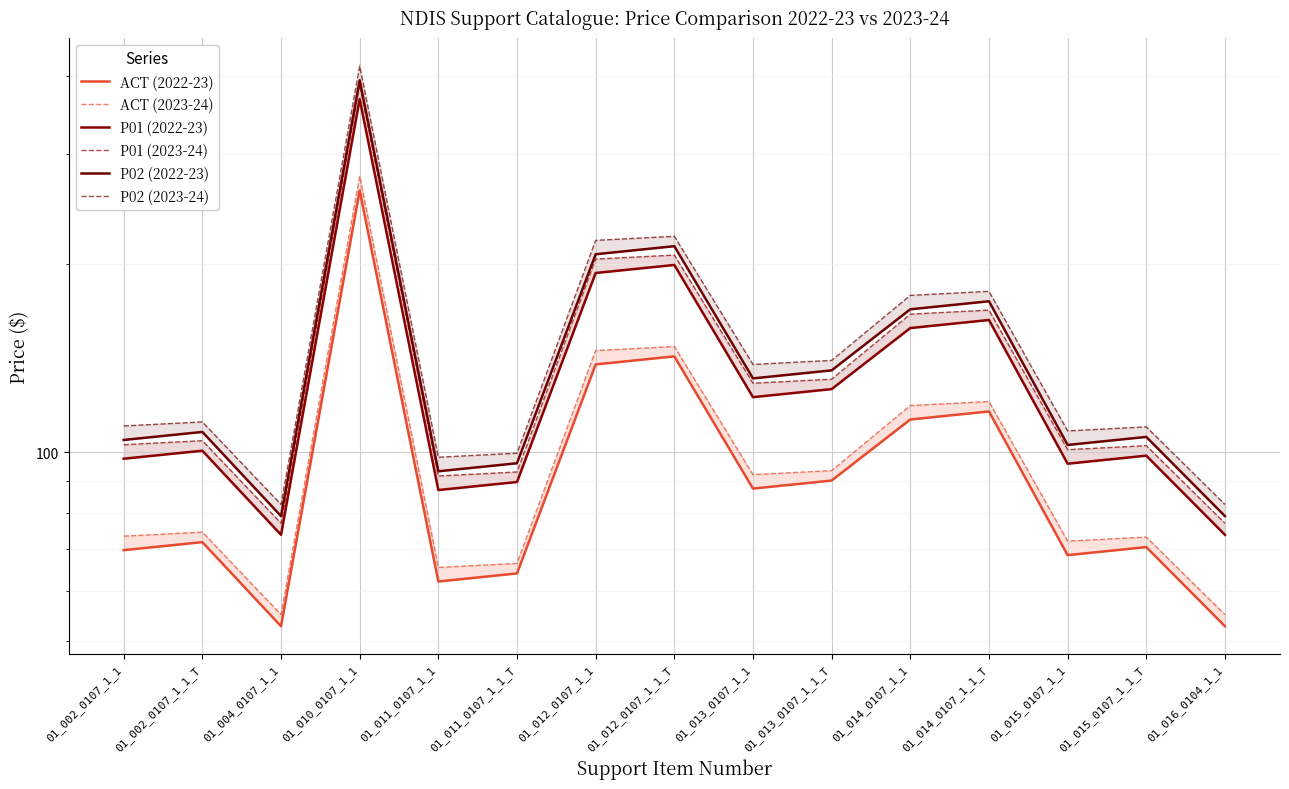

What position from the left is 01_010_0107_1_1?

4